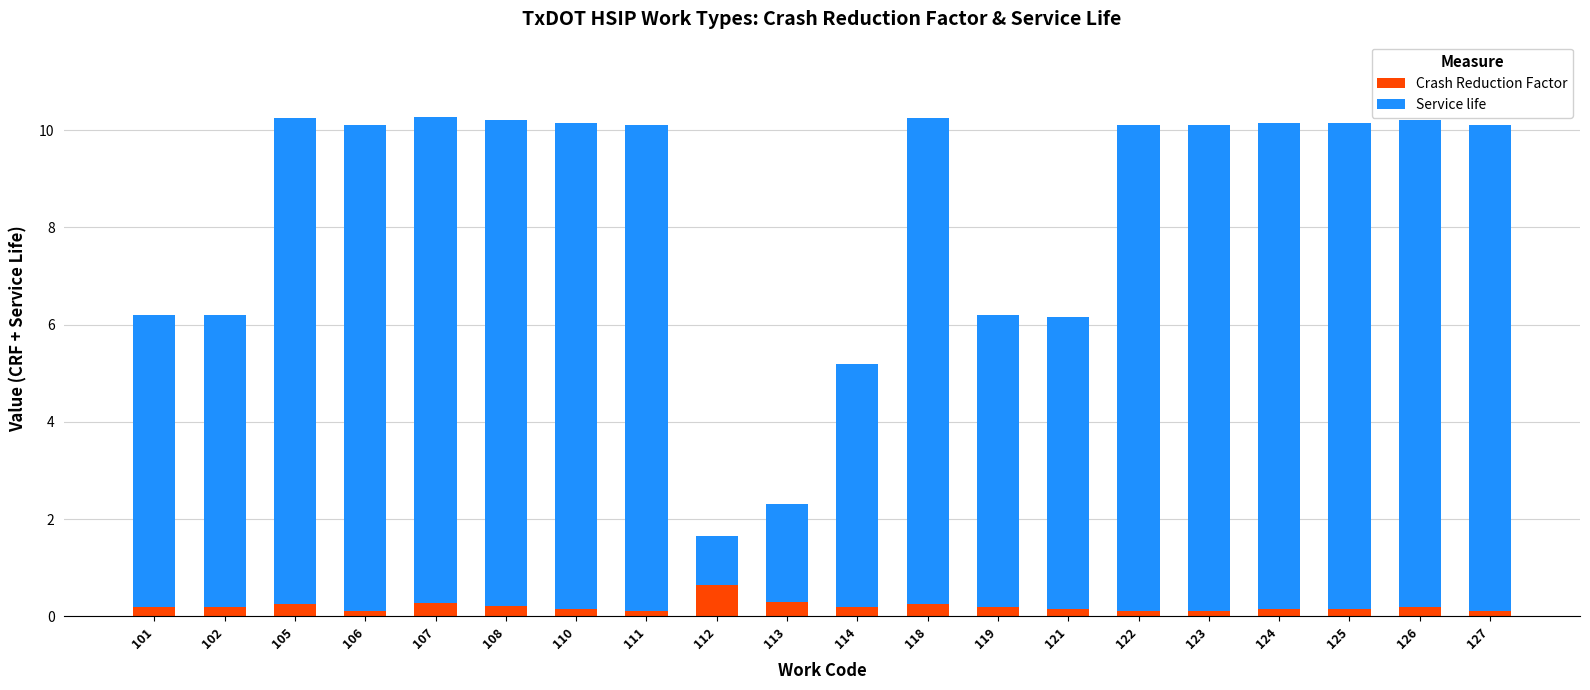

What is the difference between the maximum and second lowest values in the Crash Reduction Factor series?

0.6